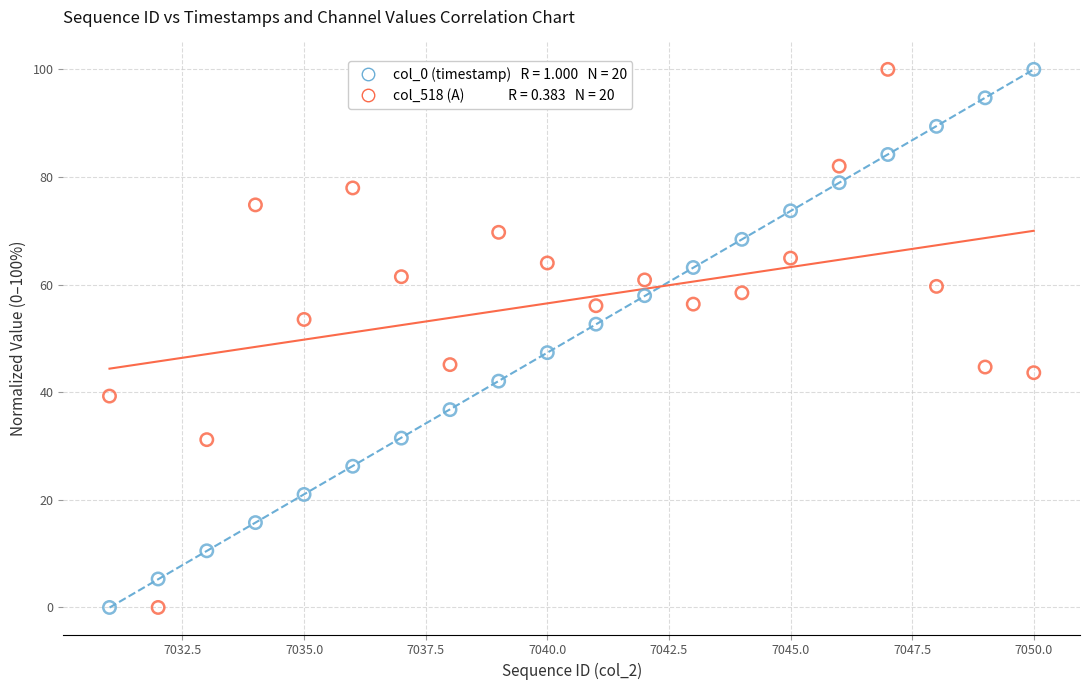

Across all data points, what is the range of Y values (max minus min)?

100.0